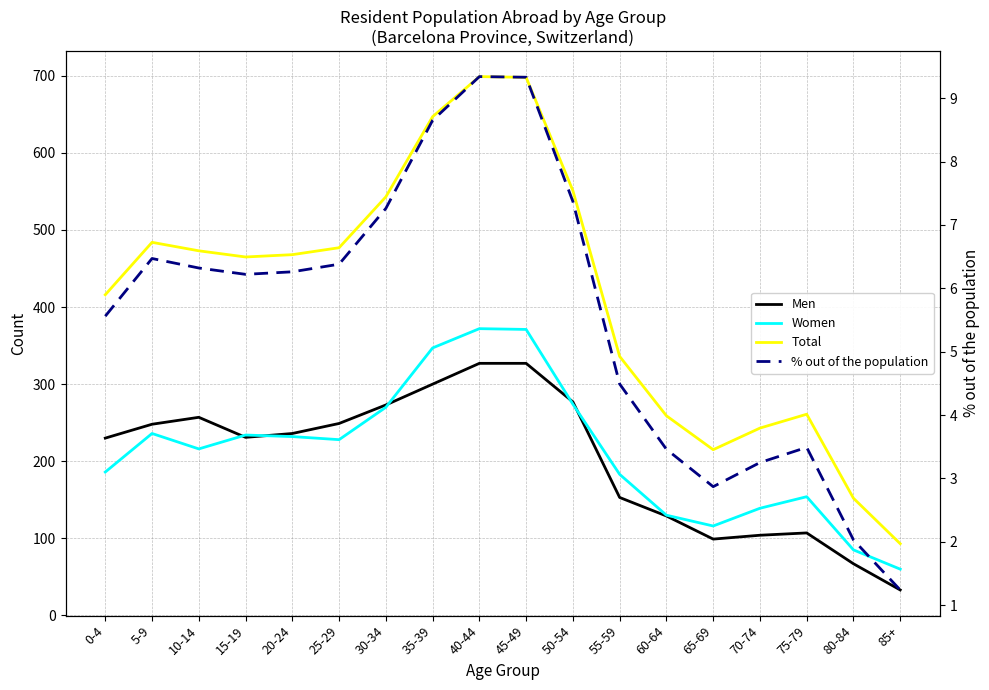

What is the total value across all series at 5-9?

974.5